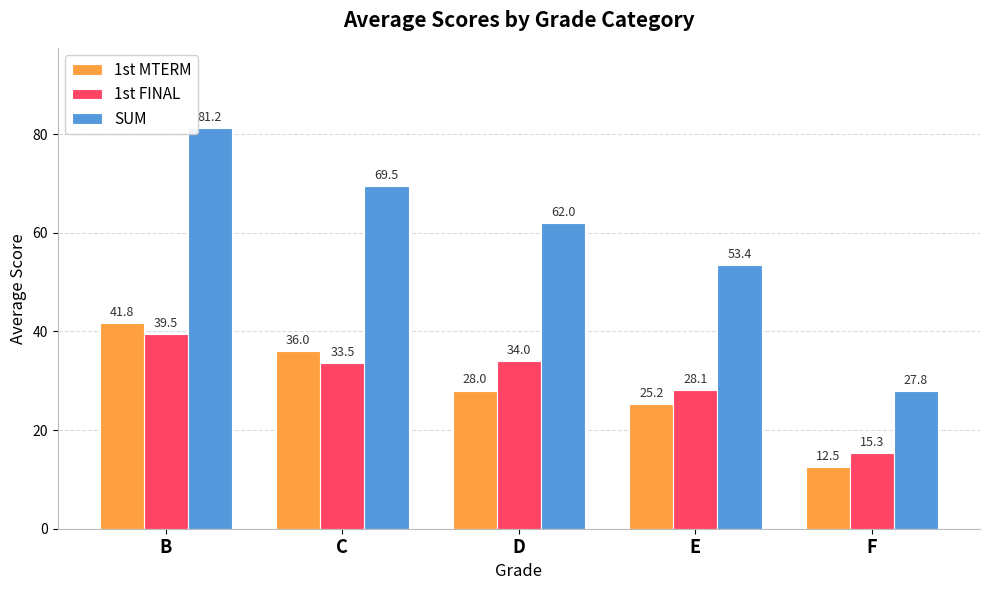

Count the number of categories in the chart.

5